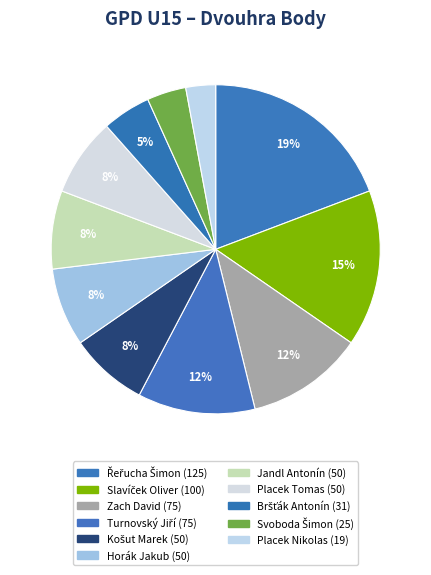

Count the number of slices in the pie.

11